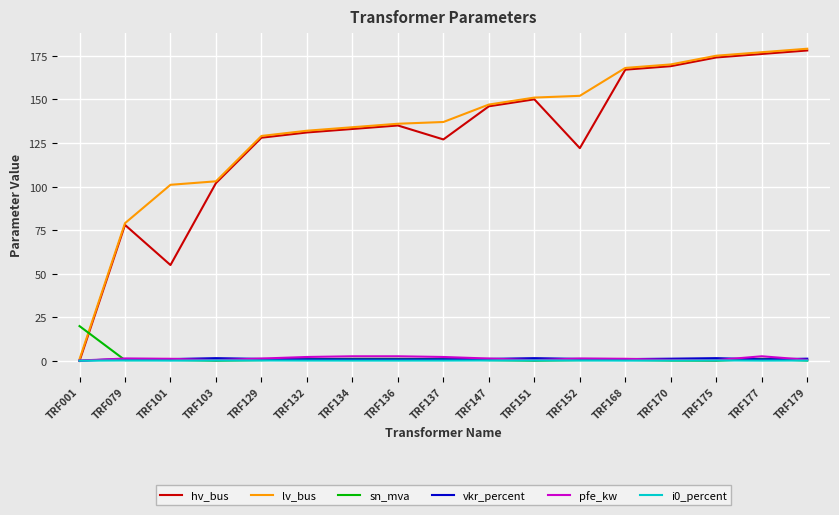

At which category does hv_bus reach its first local peak?

TRF079